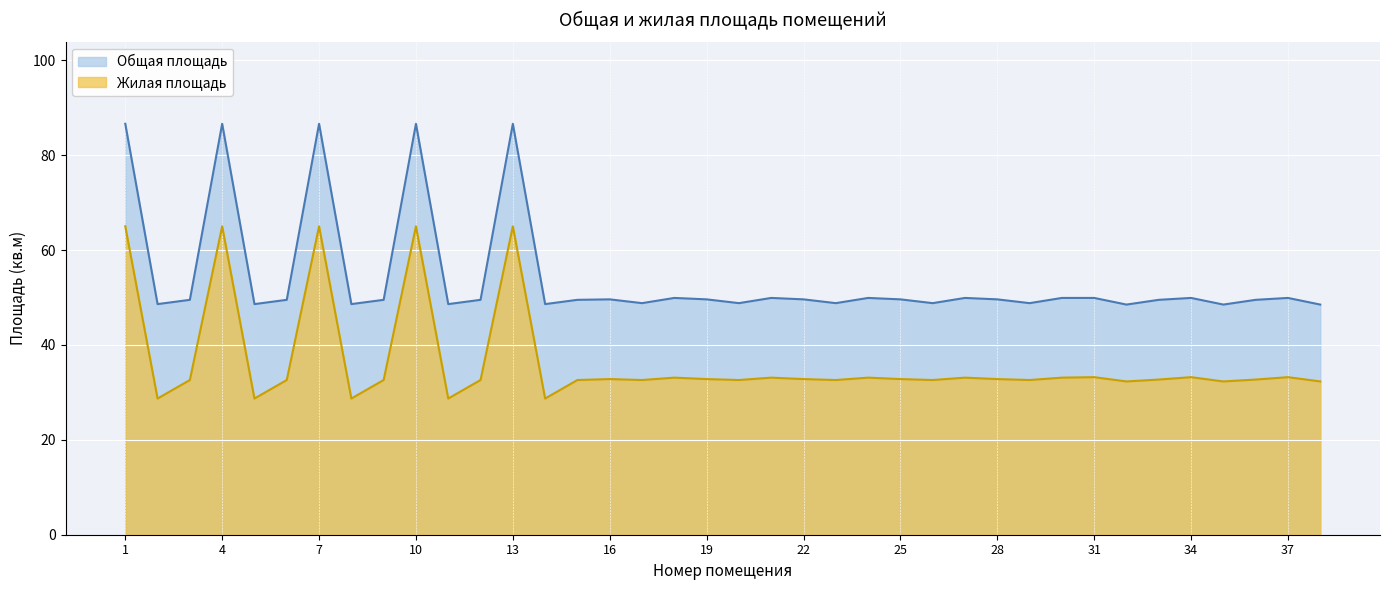

True or false: Жилая площадь has a value of 19.0 at 18.

False